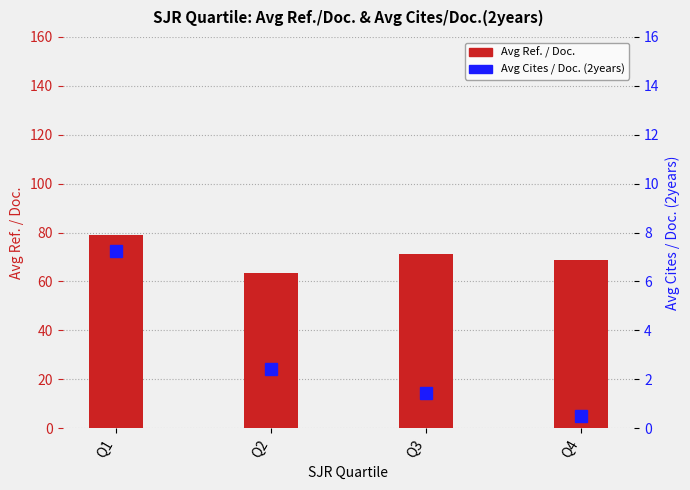

At which label is Avg Cites / Doc. (2years) closest to 3?

Q2